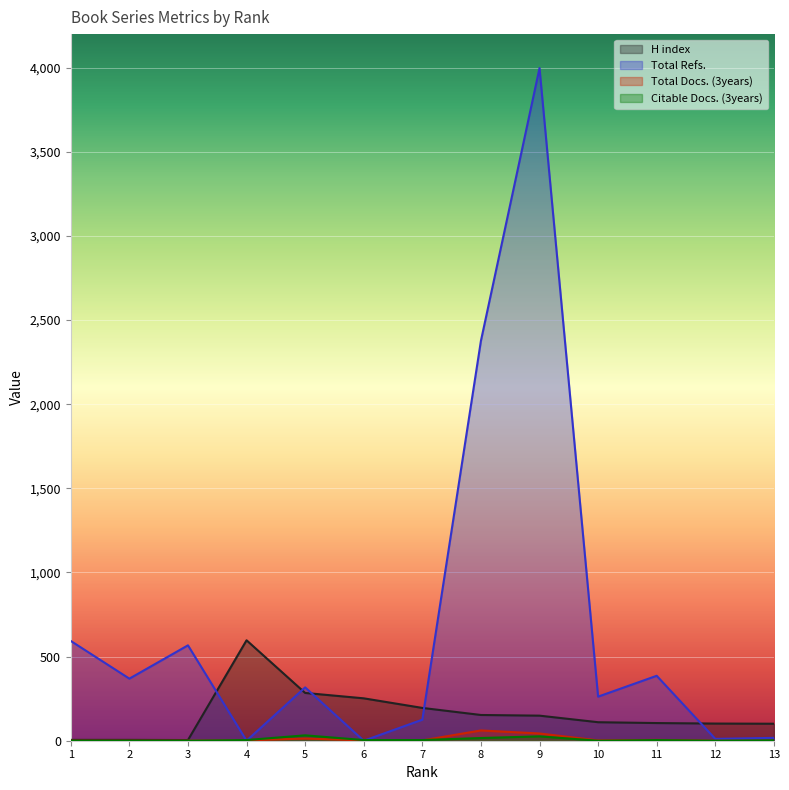

What are all the series names shown in the legend?

H index, Total Refs., Total Docs. (3years), Citable Docs. (3years)